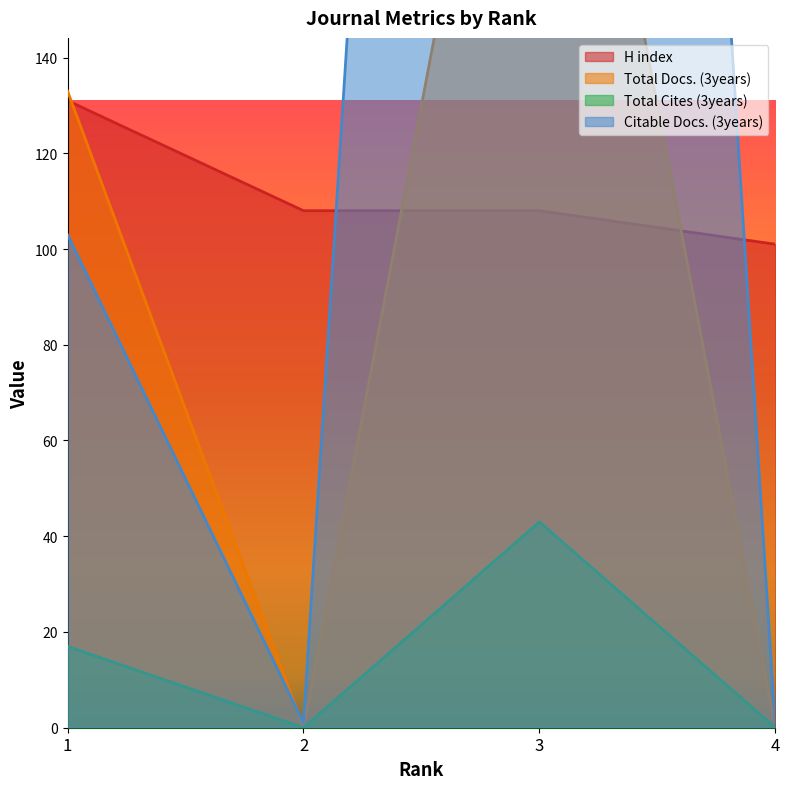

Is the value of Total Cites (3years) at 3 greater than the value of H index at 4?

No